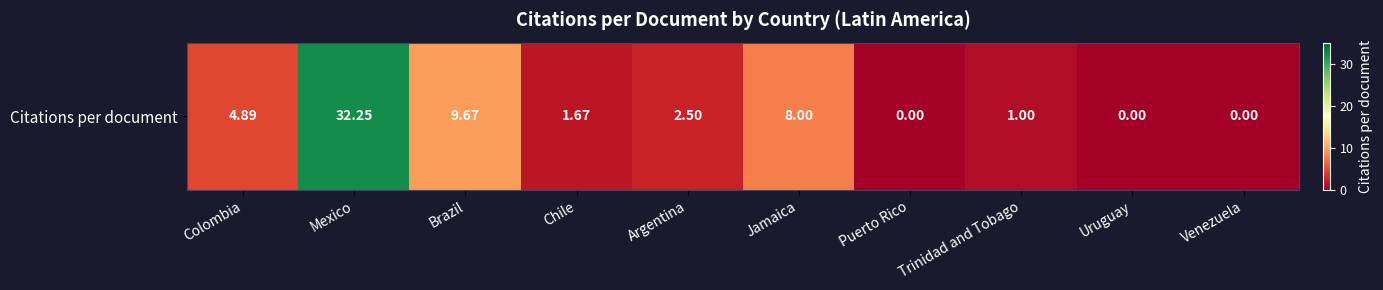

The chart shows a value of 1.7 at Chile. True or false?

True